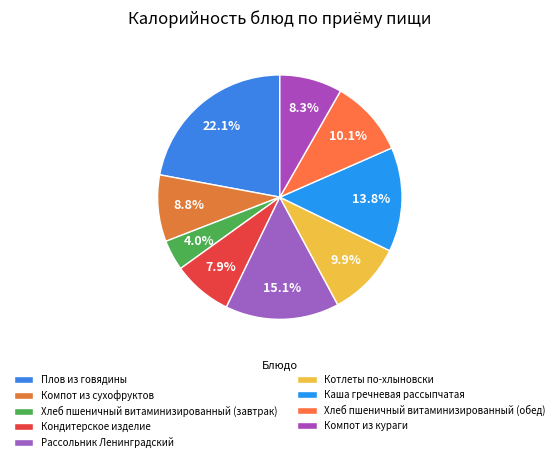

To the nearest percent, what is the combined percentage of Хлеб пшеничный витаминизированный (завтрак) and Котлеты по-хлыновски?

14%